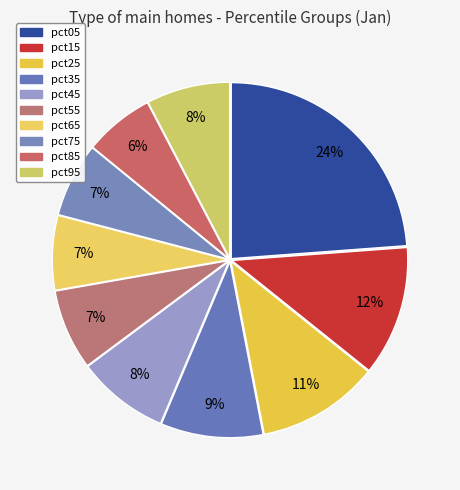

Rank the categories by value from highest to lowest.

pct05, pct15, pct25, pct35, pct45, pct95, pct55, pct65, pct75, pct85